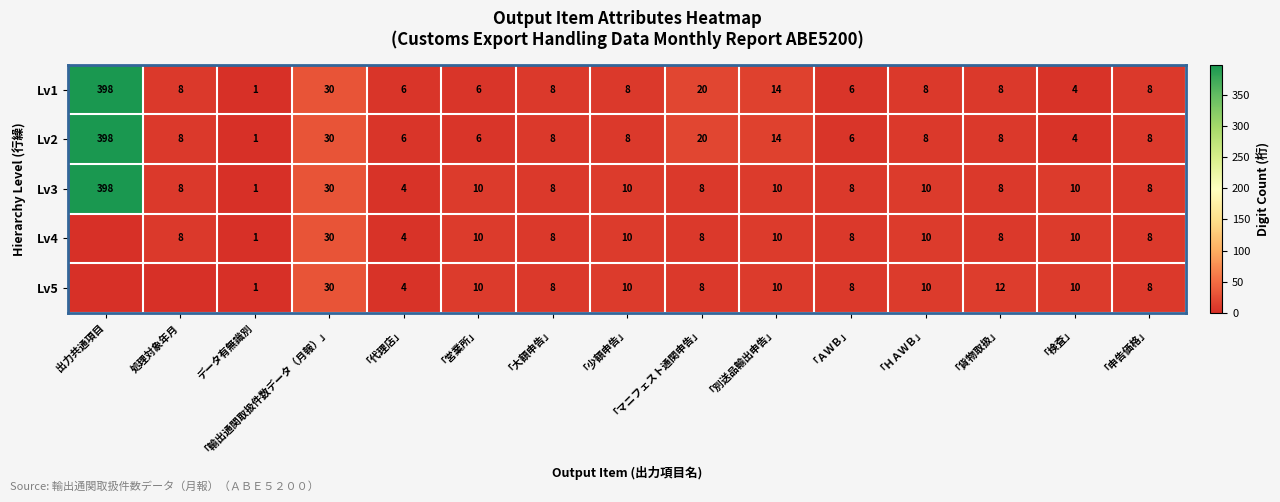

Is it true that Lv1 equals 4 at 「ＡＷＢ」?

False